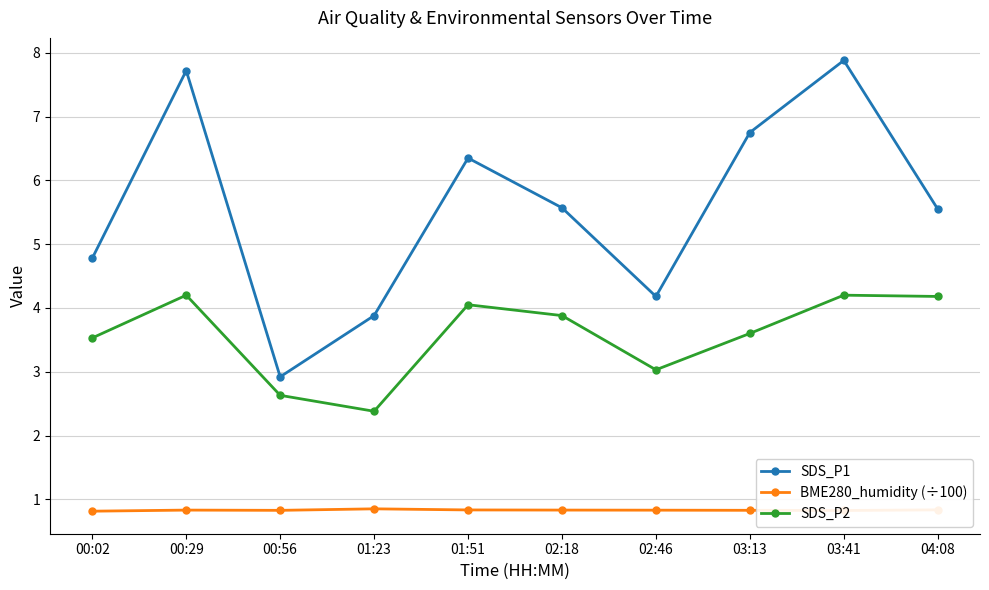

At 04:08, list the series in order from largest to smallest.

SDS_P1, SDS_P2, BME280_humidity (÷100)